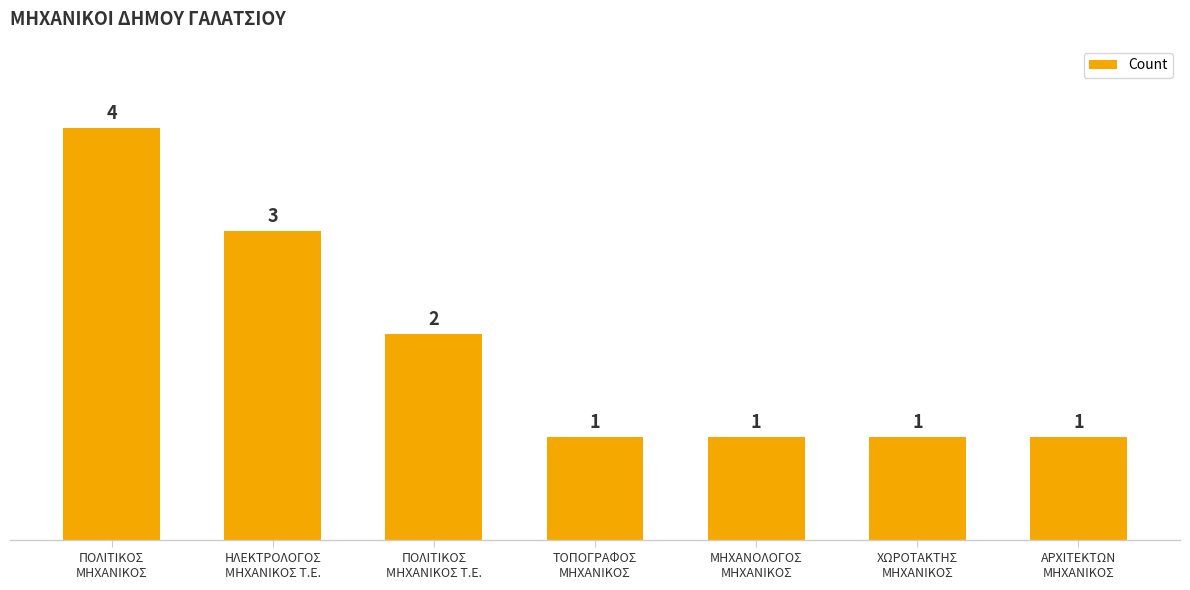

What is the sum of the values at ΜΗΧΑΝΟΛΟΓΟΣ
ΜΗΧΑΝΙΚΟΣ and ΗΛΕΚΤΡΟΛΟΓΟΣ
ΜΗΧΑΝΙΚΟΣ Τ.Ε.?

4